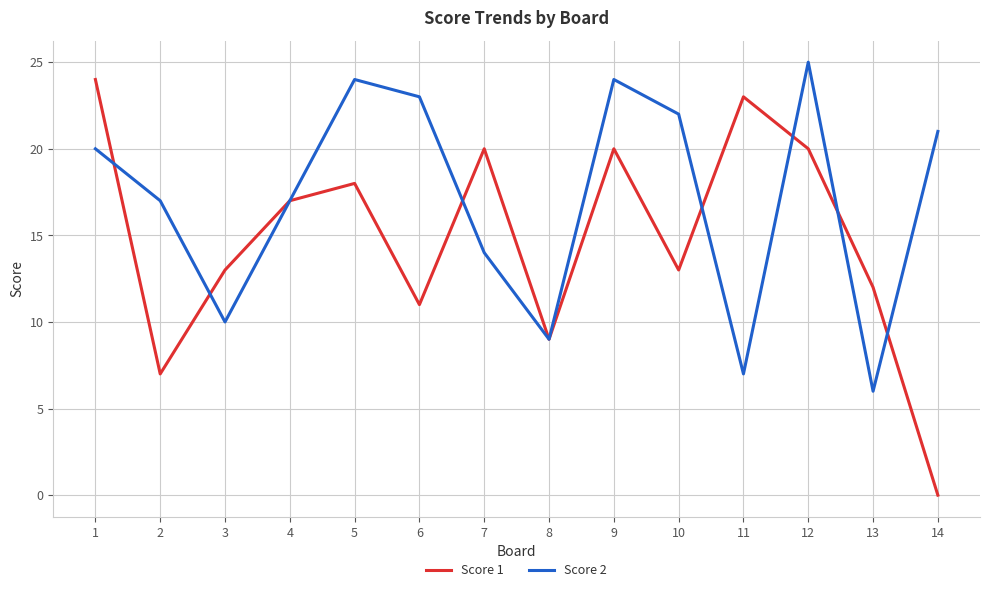

Which series has the widest spread of values?

Score 1